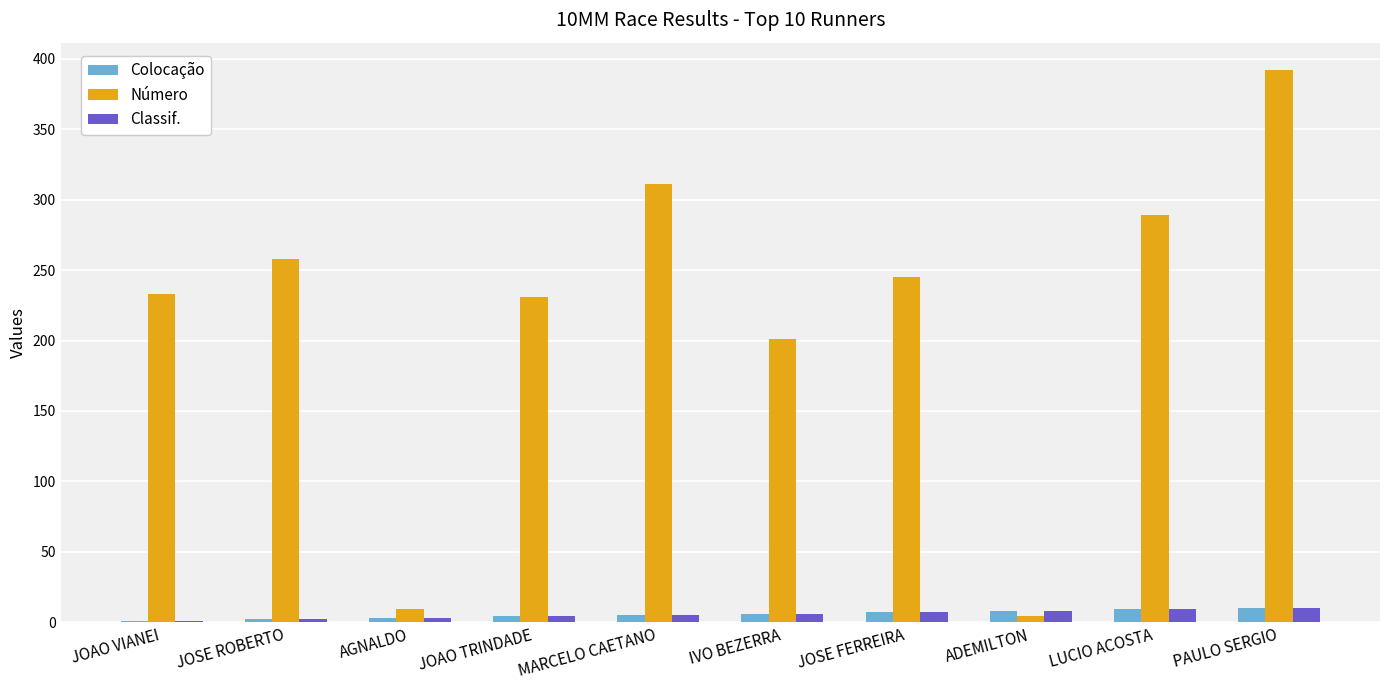

Read the Número value at JOSE FERREIRA.

245